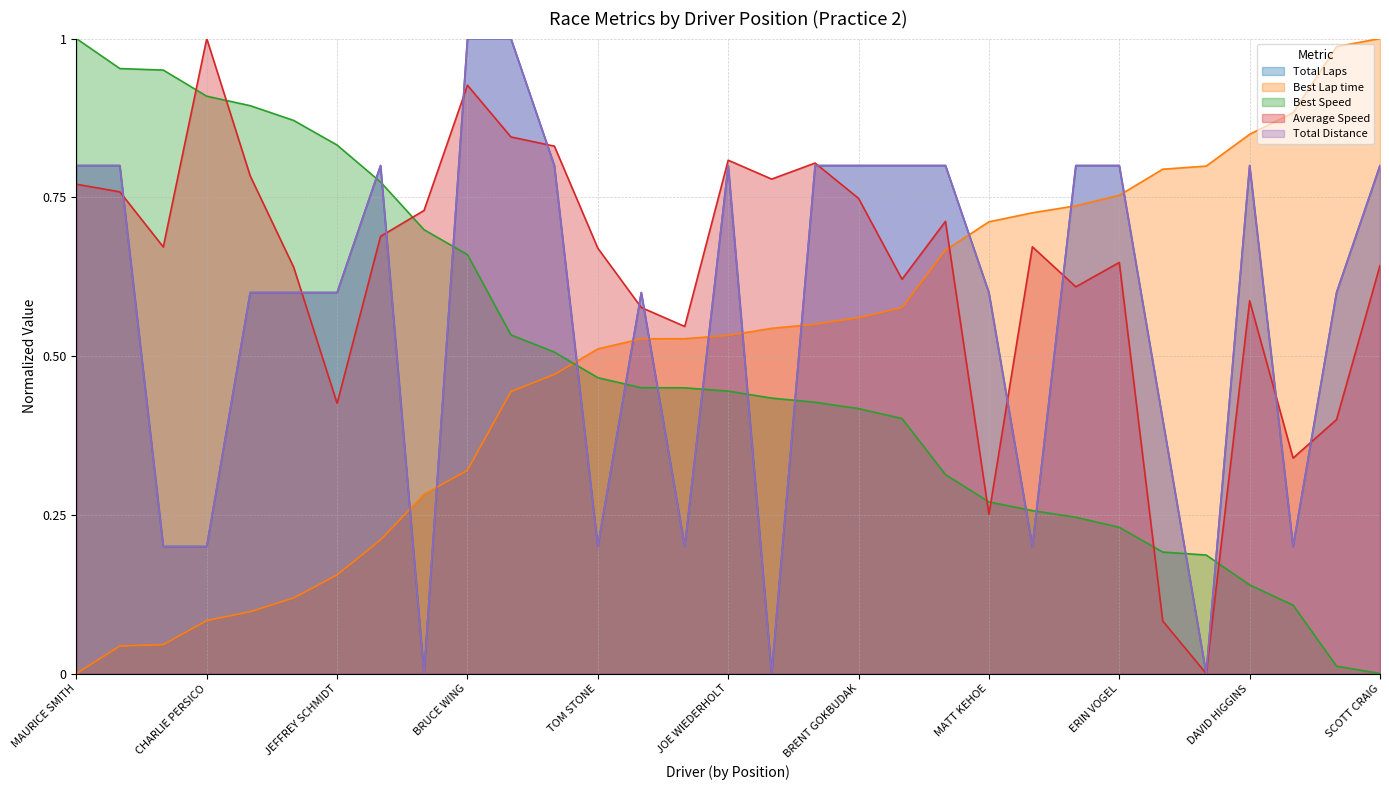

Between which two adjacent categories do Total Distance and Total Laps first intersect?

ROGER LAI and FRANK POWELL